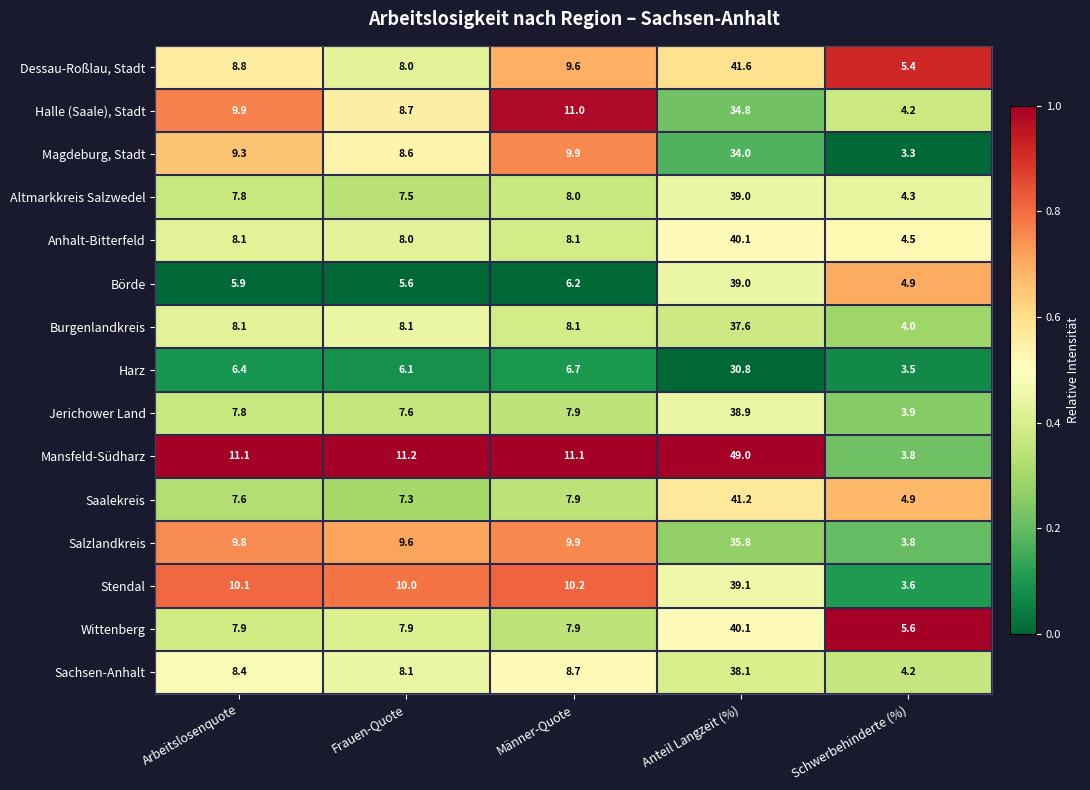

What is the difference between the maximum and minimum values in the Harz series?

27.3